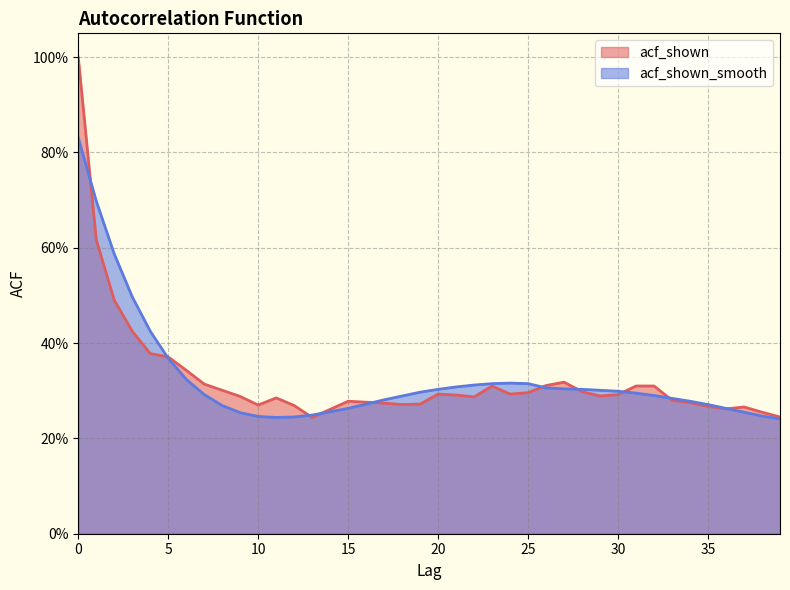

Reading right to left, extract all data points from this chart.

acf_shown: 39=0.2	38=0.3	37=0.3	36=0.3	35=0.3	34=0.3	33=0.3	32=0.3	31=0.3	30=0.3	29=0.3	28=0.3	27=0.3	26=0.3	25=0.3	24=0.3	23=0.3	22=0.3	21=0.3	20=0.3	19=0.3	18=0.3	17=0.3	16=0.3	15=0.3	14=0.3	13=0.2	12=0.3	11=0.3	10=0.3	9=0.3	8=0.3	7=0.3	6=0.3	5=0.4	4=0.4	3=0.4	2=0.5	1=0.6	0=1.0
acf_shown_smooth: 39=0.2	38=0.2	37=0.3	36=0.3	35=0.3	34=0.3	33=0.3	32=0.3	31=0.3	30=0.3	29=0.3	28=0.3	27=0.3	26=0.3	25=0.3	24=0.3	23=0.3	22=0.3	21=0.3	20=0.3	19=0.3	18=0.3	17=0.3	16=0.3	15=0.3	14=0.3	13=0.2	12=0.2	11=0.2	10=0.2	9=0.3	8=0.3	7=0.3	6=0.3	5=0.4	4=0.4	3=0.5	2=0.6	1=0.7	0=0.8